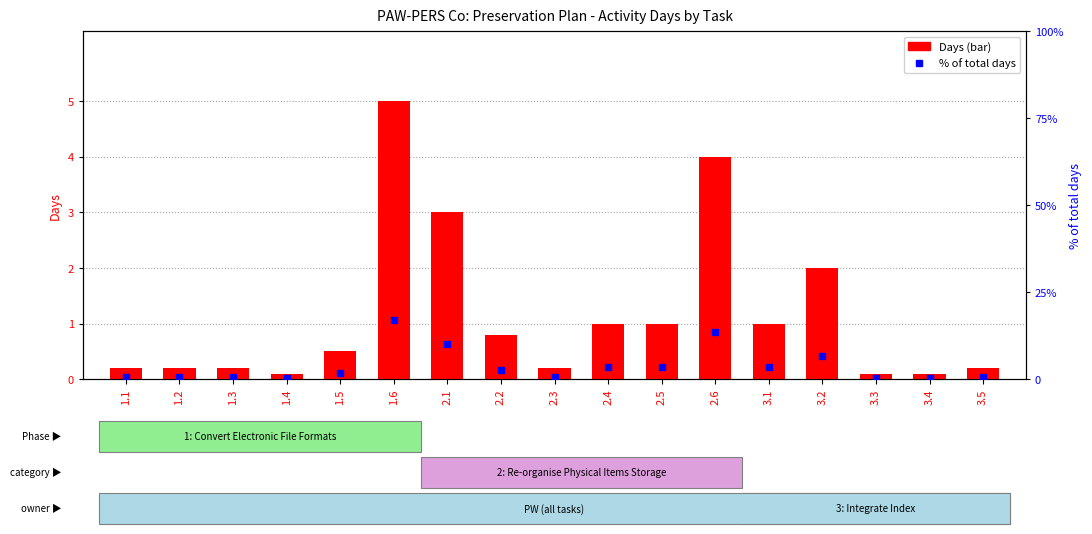

At how many categories does at least one series exceed 14?

1